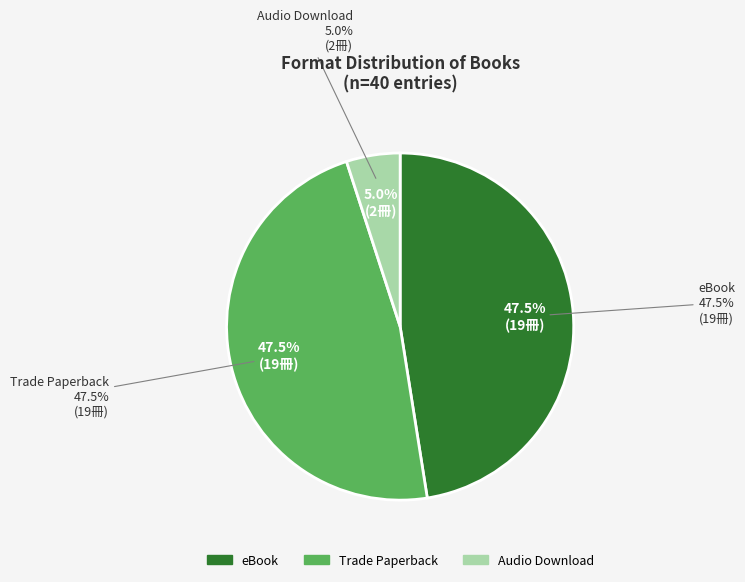

Does Audio Download represent more than half of the total?

No